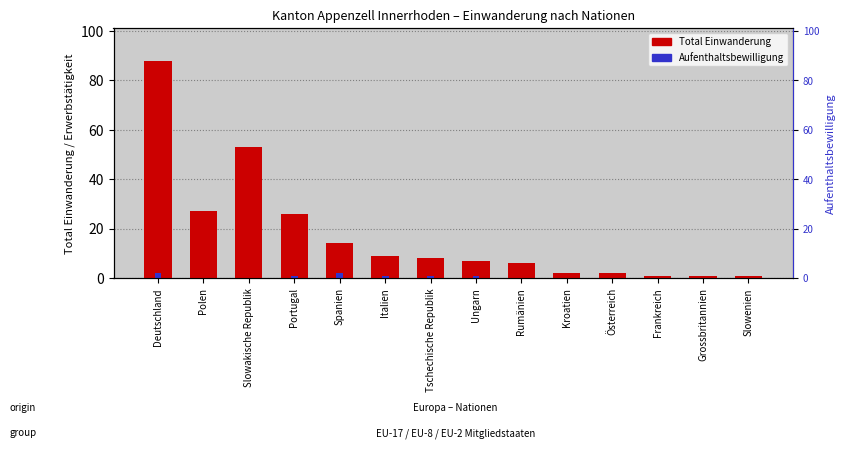

At which label is Aufenthaltsbewilligung closest to 1?

Portugal